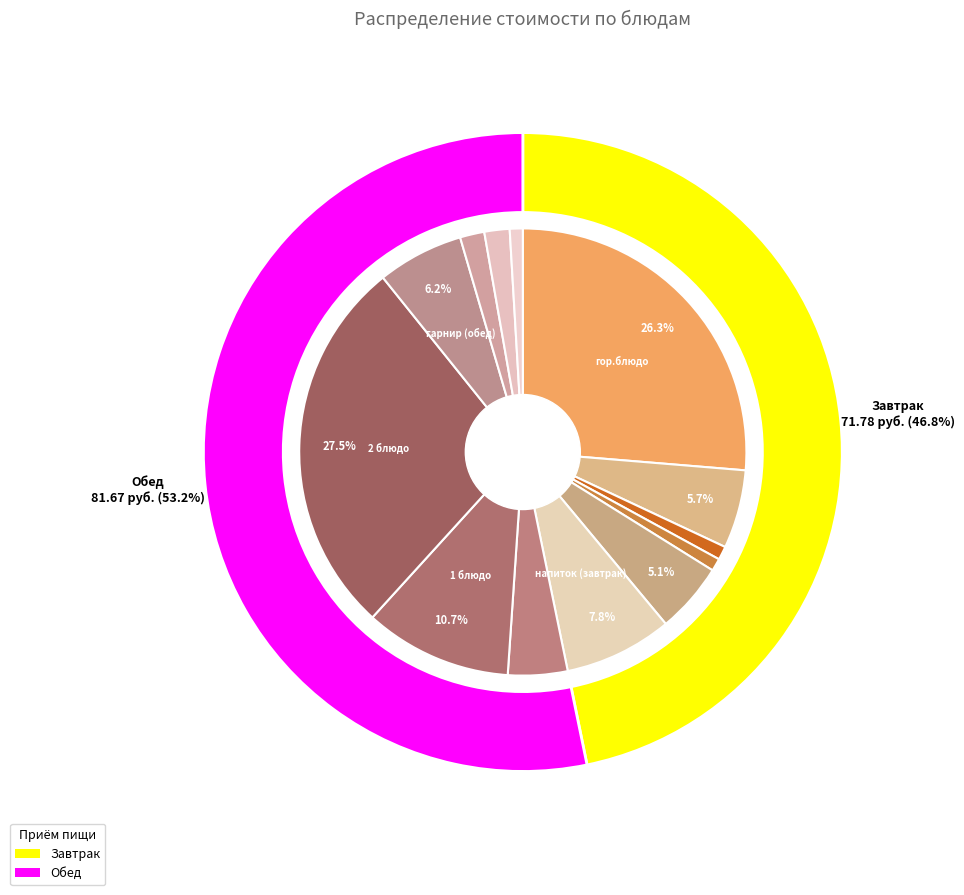

Combined, what portion of the pie is закуска (завтрак) and 1 блюдо?

15.8%